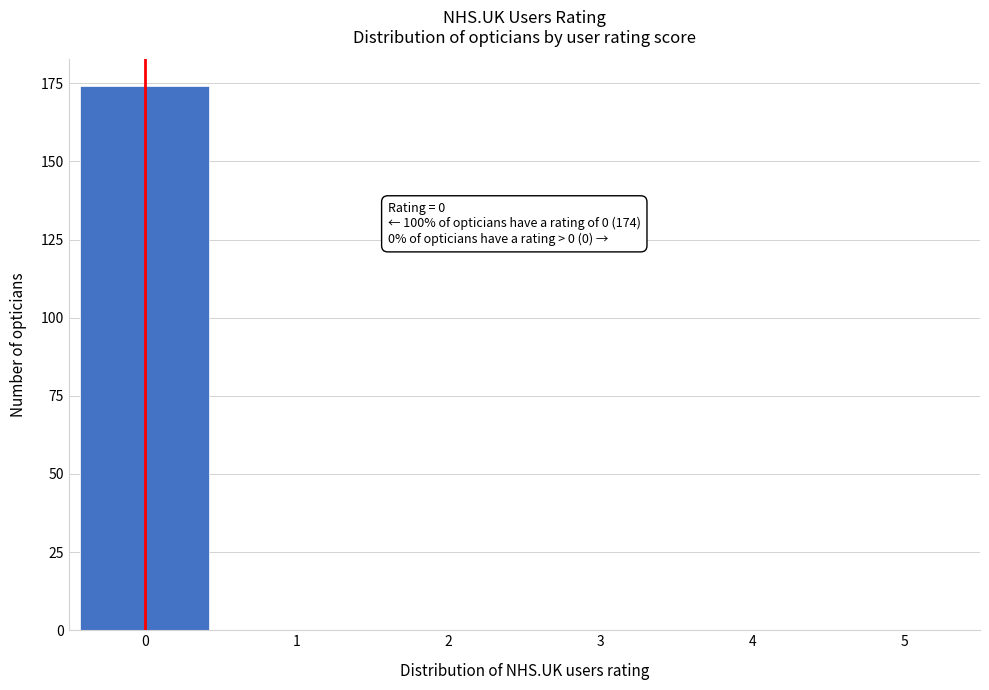

Reading left to right, transcribe all the data shown in this chart.

0=174	1=0	2=0	3=0	4=0	5=0